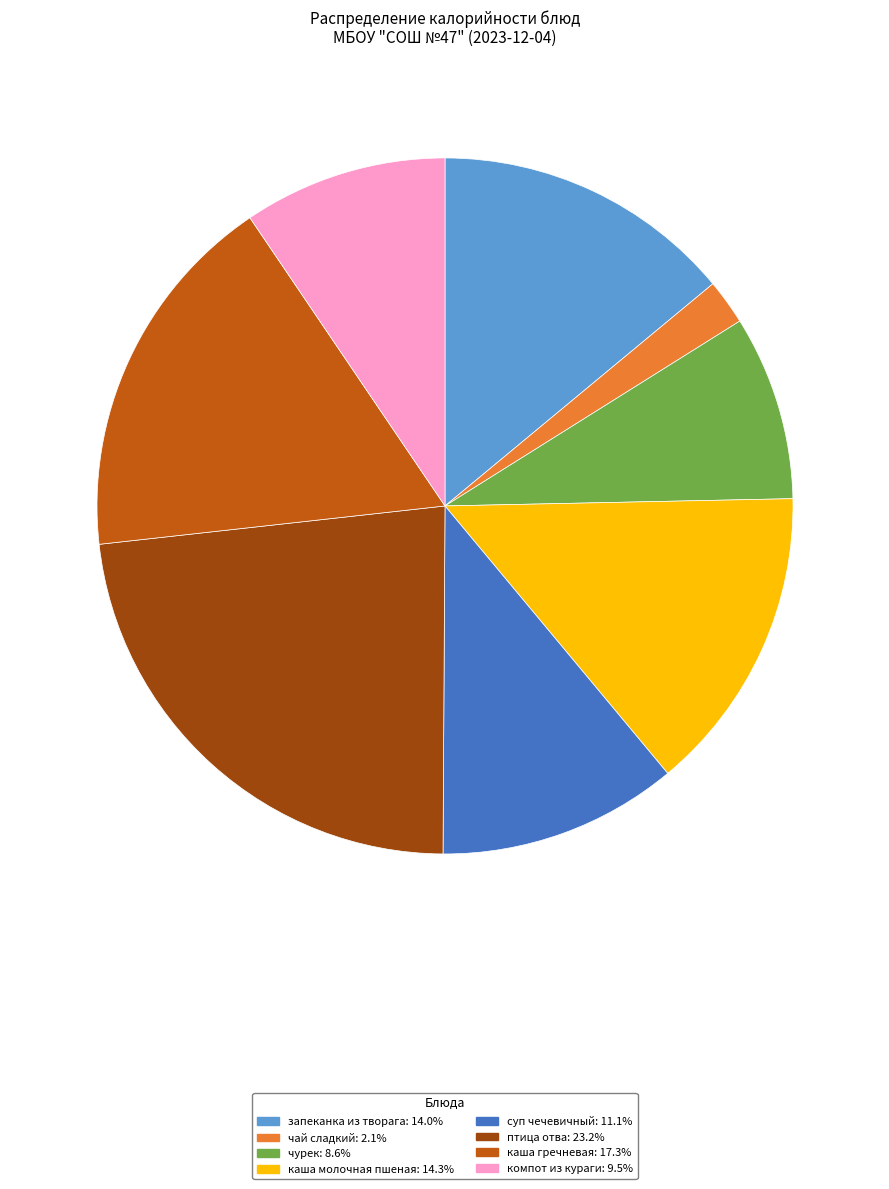

Is there any slice that represents more than half of the pie?

No